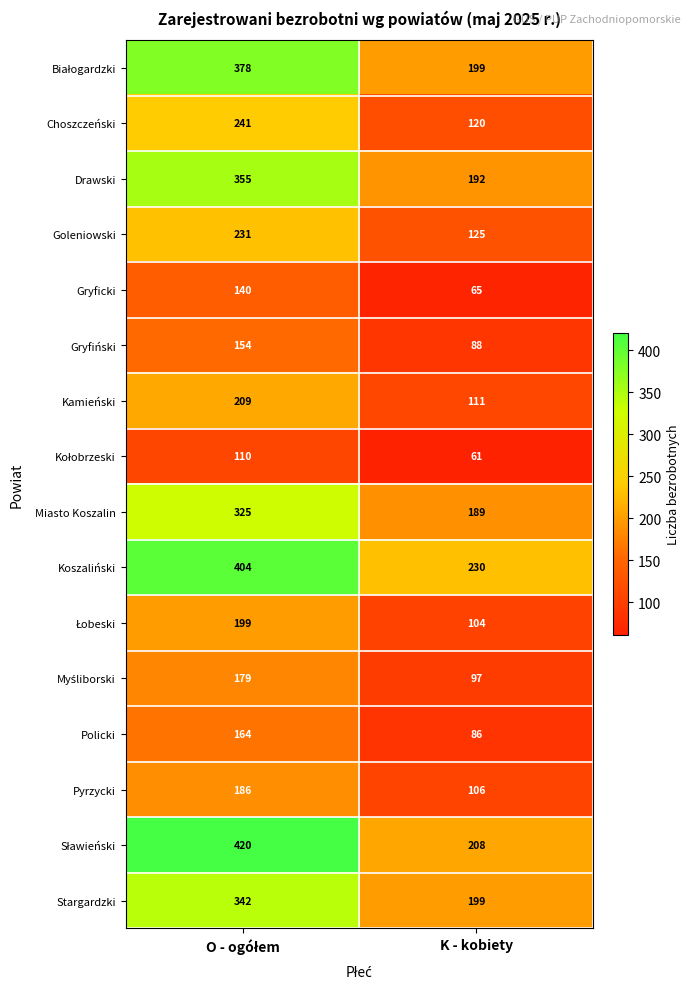

The Kamieński series shows 174 at K - kobiety. True or false?

False